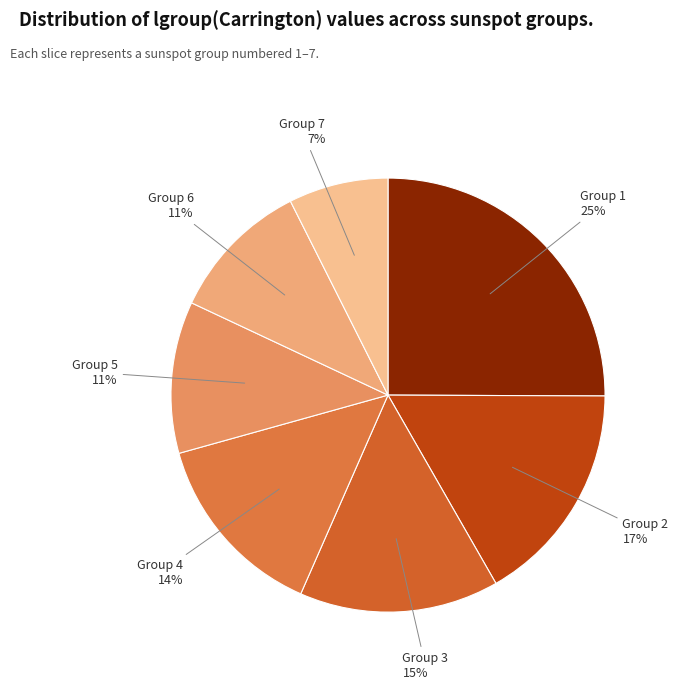

Combined, do Group 1 and Group 2 account for over 50%?

No